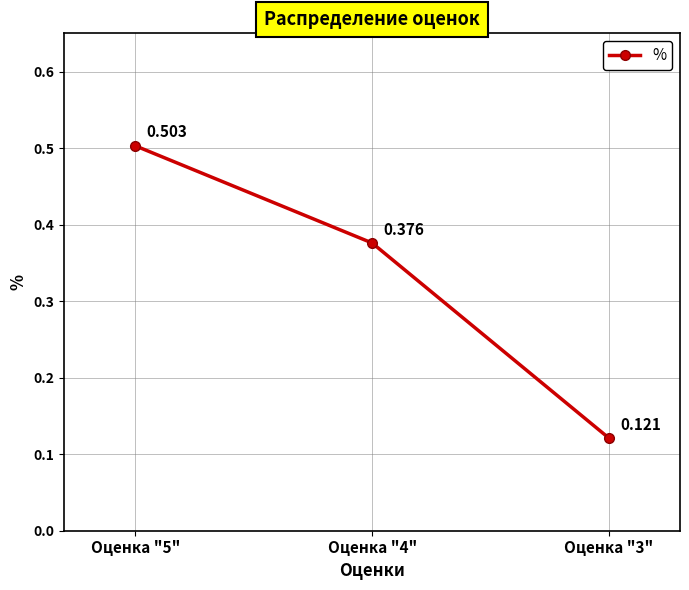

Which label corresponds to the smallest value in the chart?

Оценка "3"